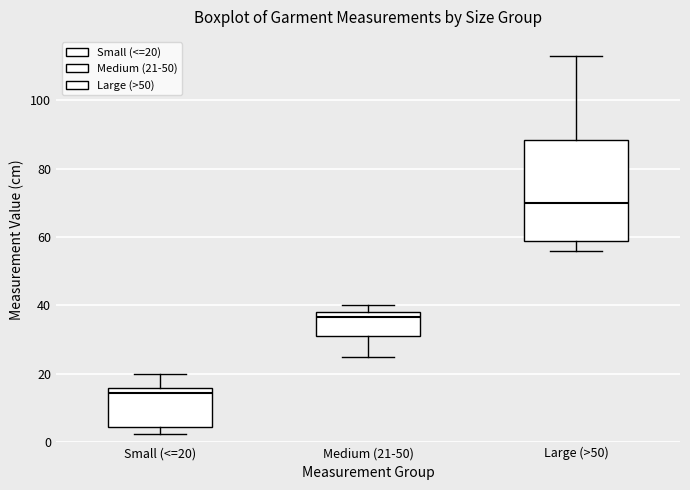

Which box is the tallest, from its lower edge to its upper edge?

Large (>50)